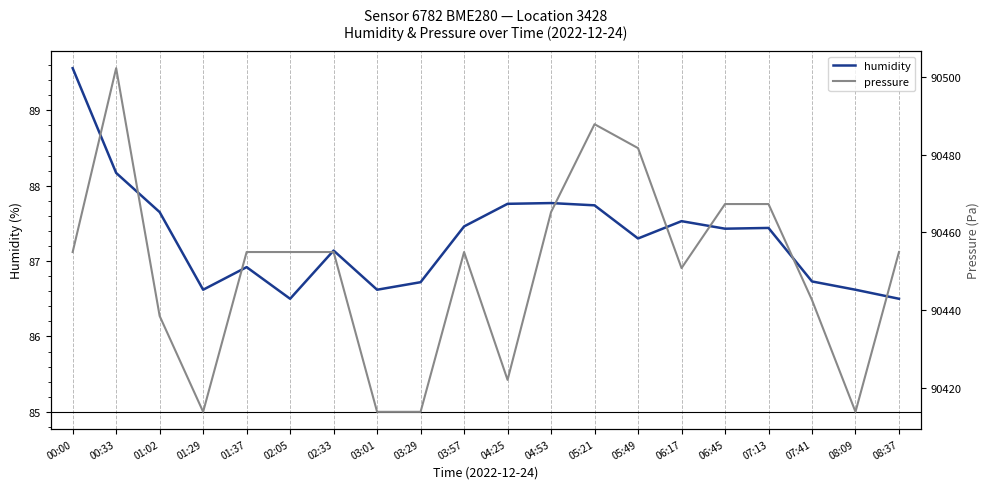

What value does the humidity series have at 01:29?

86.6